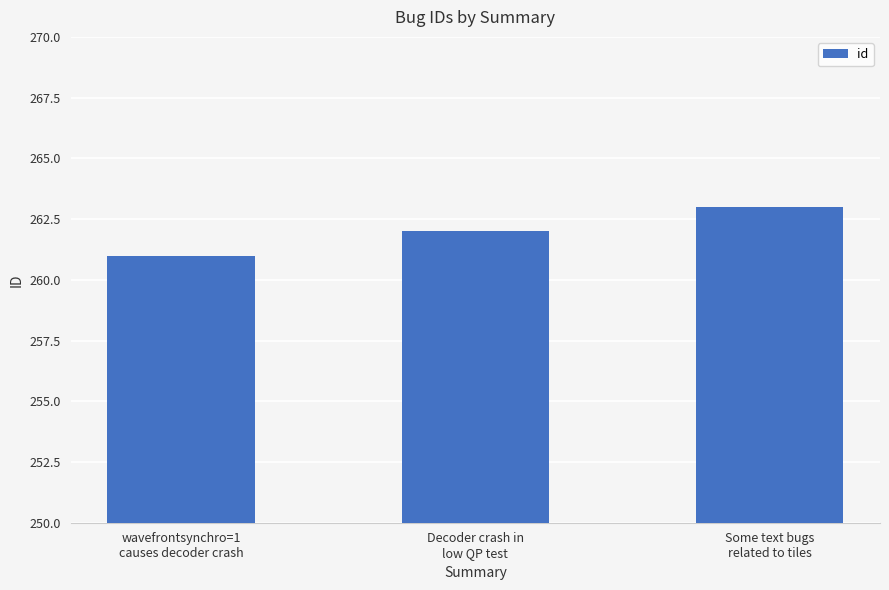

Reading left to right, what are all the values shown in this chart?

wavefrontsynchro=1
causes decoder crash=261	Decoder crash in
low QP test=262	Some text bugs
related to tiles=263